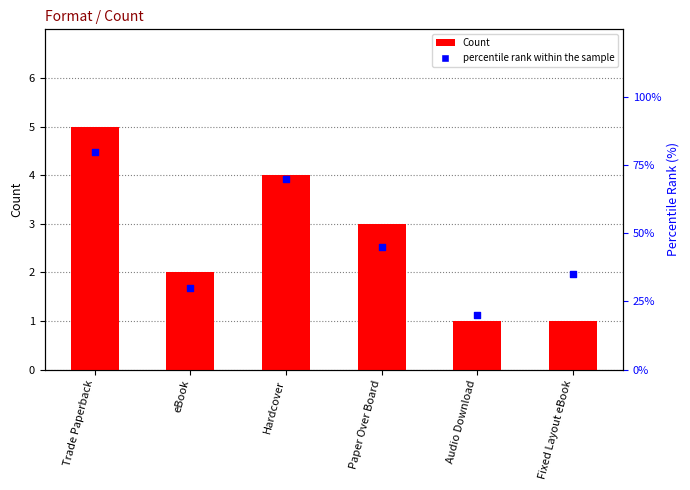

Which series has the largest total across all categories?

percentile rank within the sample